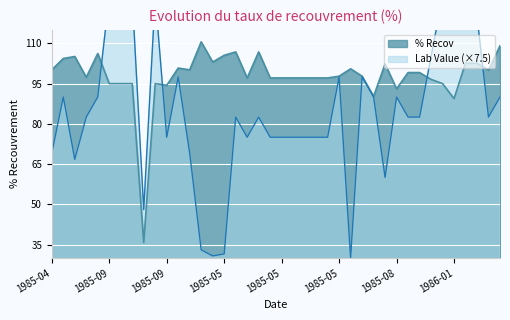

True or false: Lab Value and % Recov cross at least once.

True